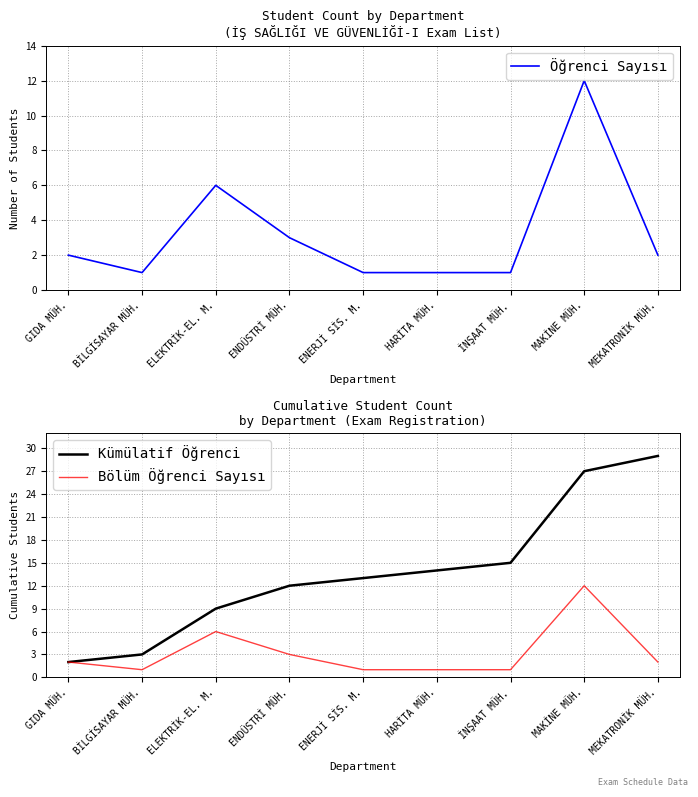

Count the number of data series in this chart.

3